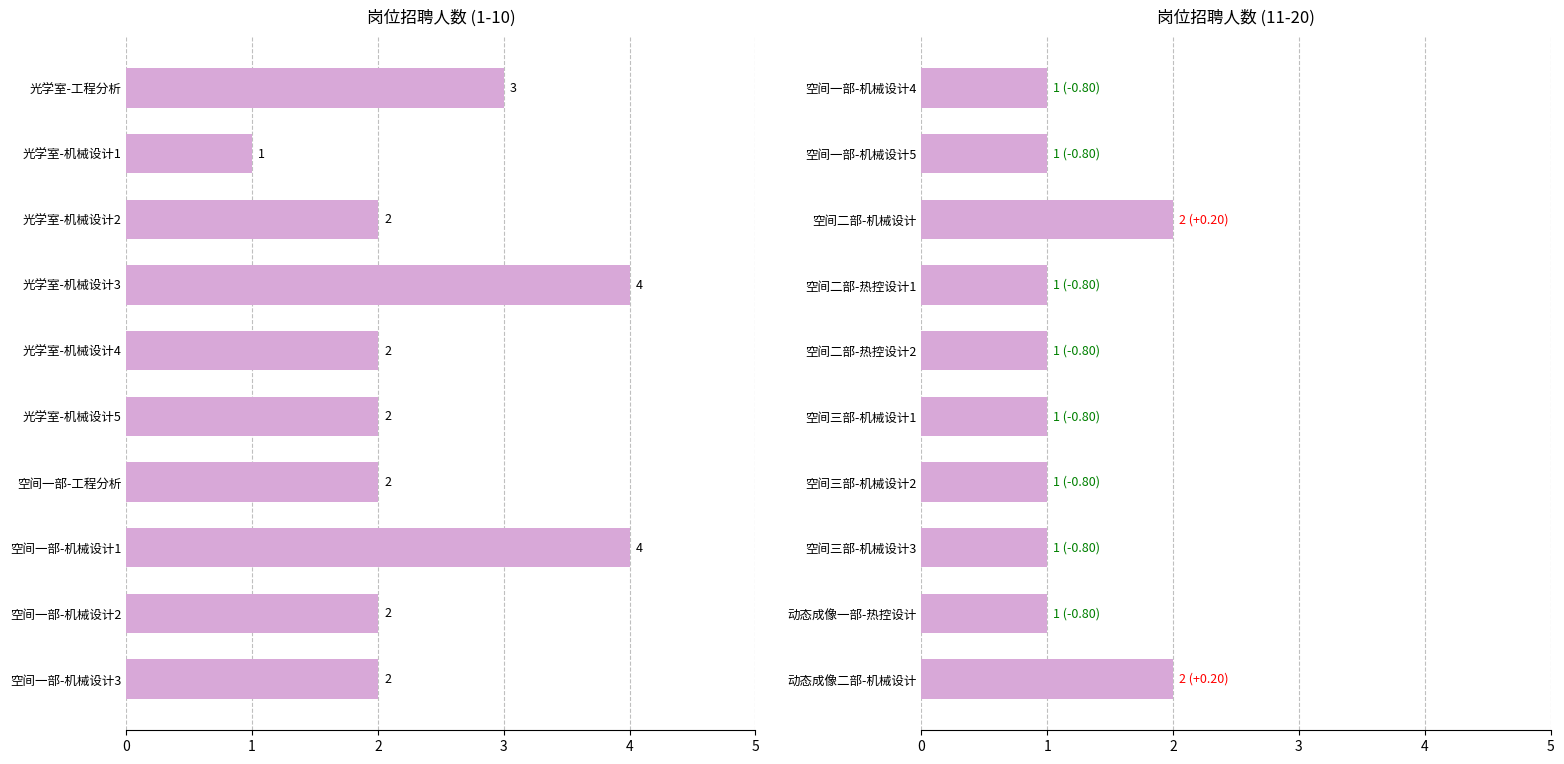

What is the smallest value displayed?

1